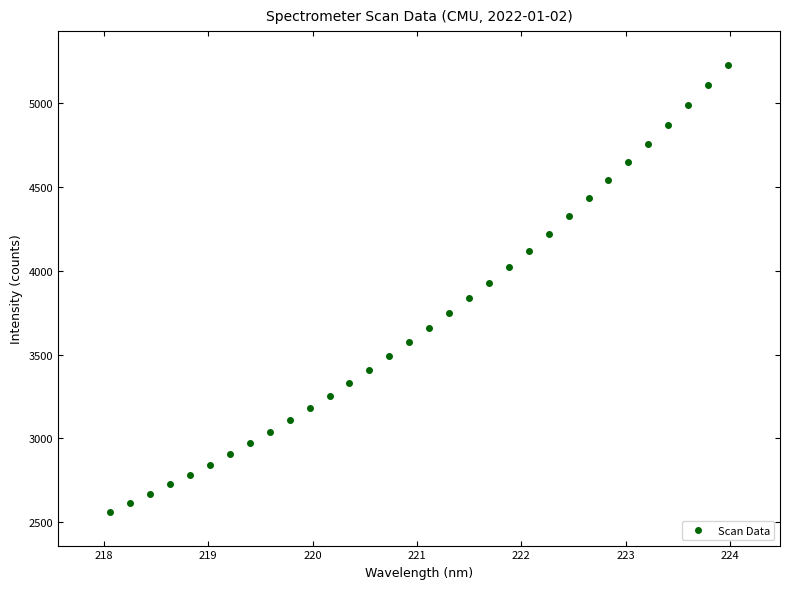

What is the range of Y values (max minus min)?

2673.9